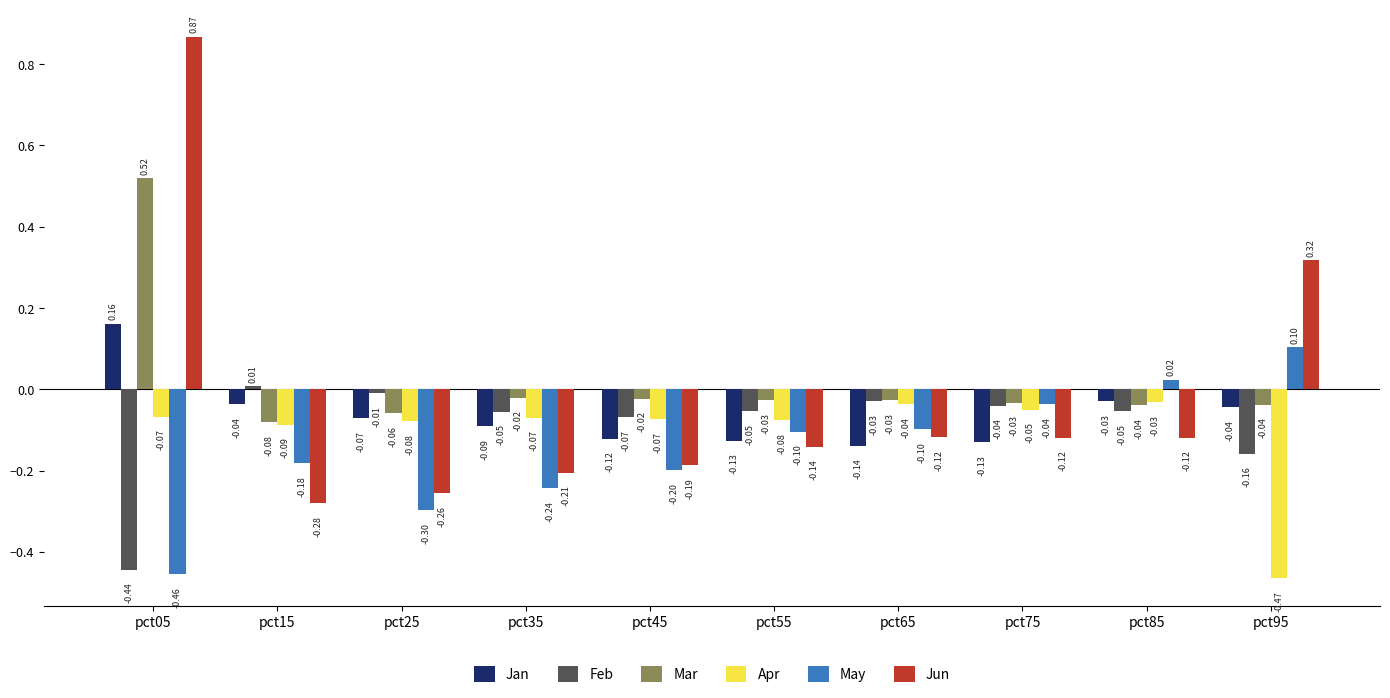

What is the sum of the Jun values at pct95 and pct35?

0.1